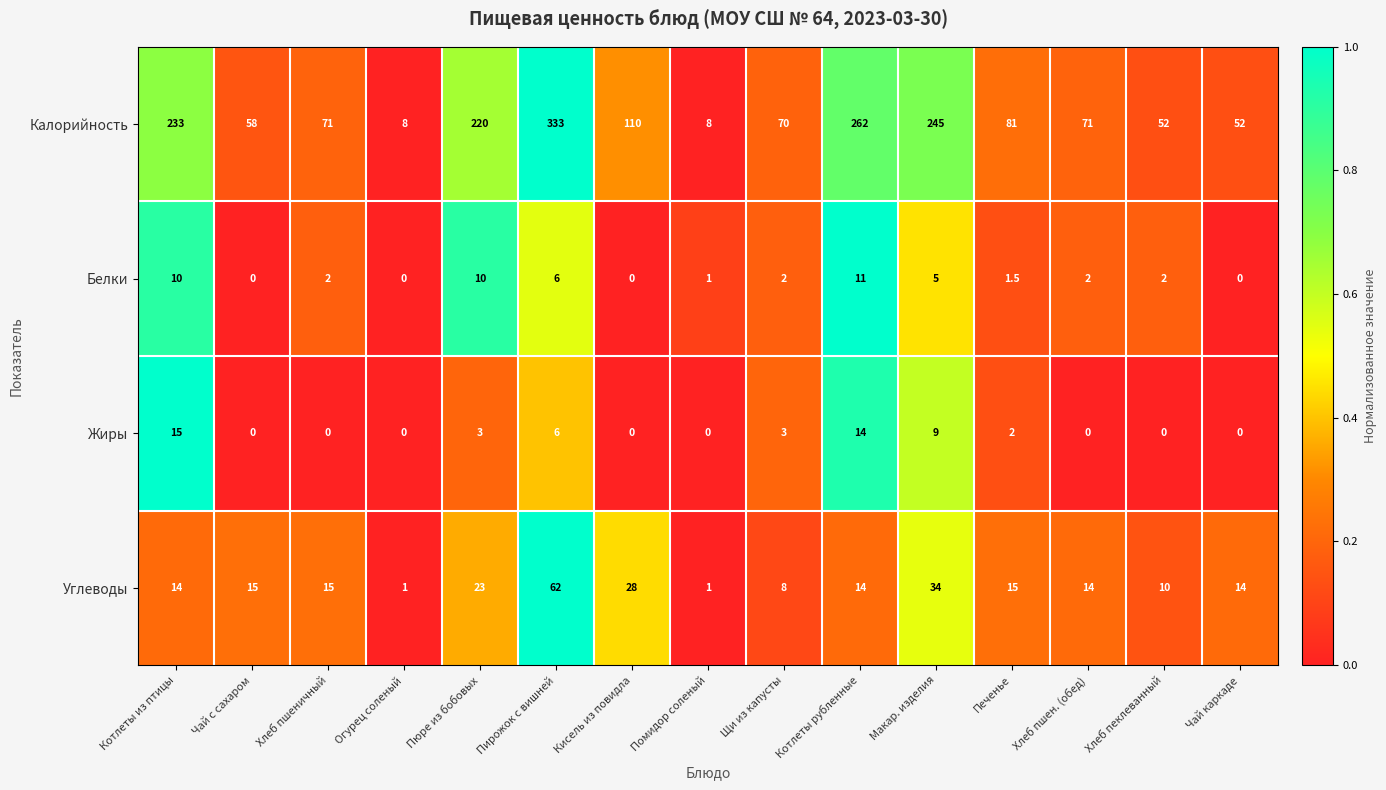

Is the value of Белки at Котлеты из птицы greater than the value of Калорийность at Чай каркаде?

No